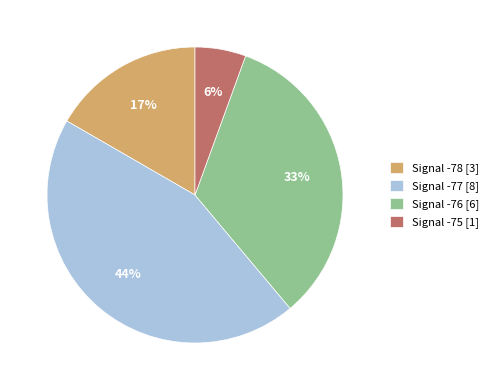

What is the ratio of the value at Signal -77 [8] to the value at Signal -76 [6]?

1.3